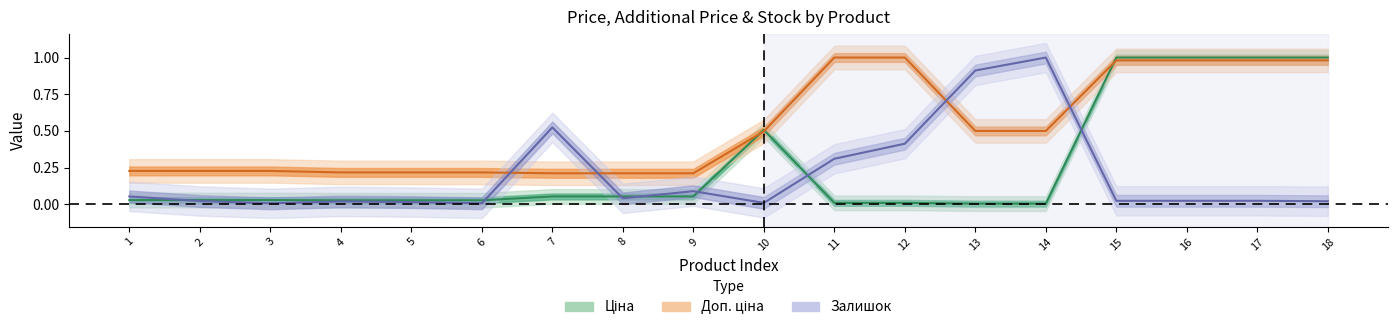

Reading left to right, what are all the values shown in this chart?

Ціна: 1=0.0	2=0.0	3=0.0	4=0.0	5=0.0	6=0.0	7=0.1	8=0.1	9=0.1	10=0.5	11=0.0	12=0.0	13=0.0	14=0.0	15=1.0	16=1.0	17=1.0	18=1.0
Доп. ціна: 1=0.2	2=0.2	3=0.2	4=0.2	5=0.2	6=0.2	7=0.2	8=0.2	9=0.2	10=0.5	11=1.0	12=1.0	13=0.5	14=0.5	15=1.0	16=1.0	17=1.0	18=1.0
Залишок: 1=0.1	2=0.0	3=0.0	4=0.0	5=0.0	6=0.0	7=0.5	8=0.0	9=0.1	10=0.0	11=0.3	12=0.4	13=0.9	14=1.0	15=0.0	16=0.0	17=0.0	18=0.0